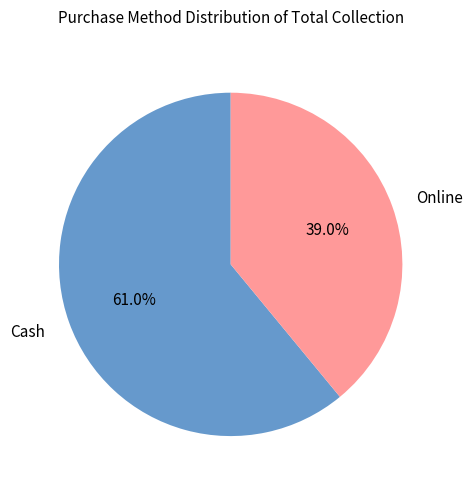

Approximately how many times larger is the value at Cash compared to Online?

1.6